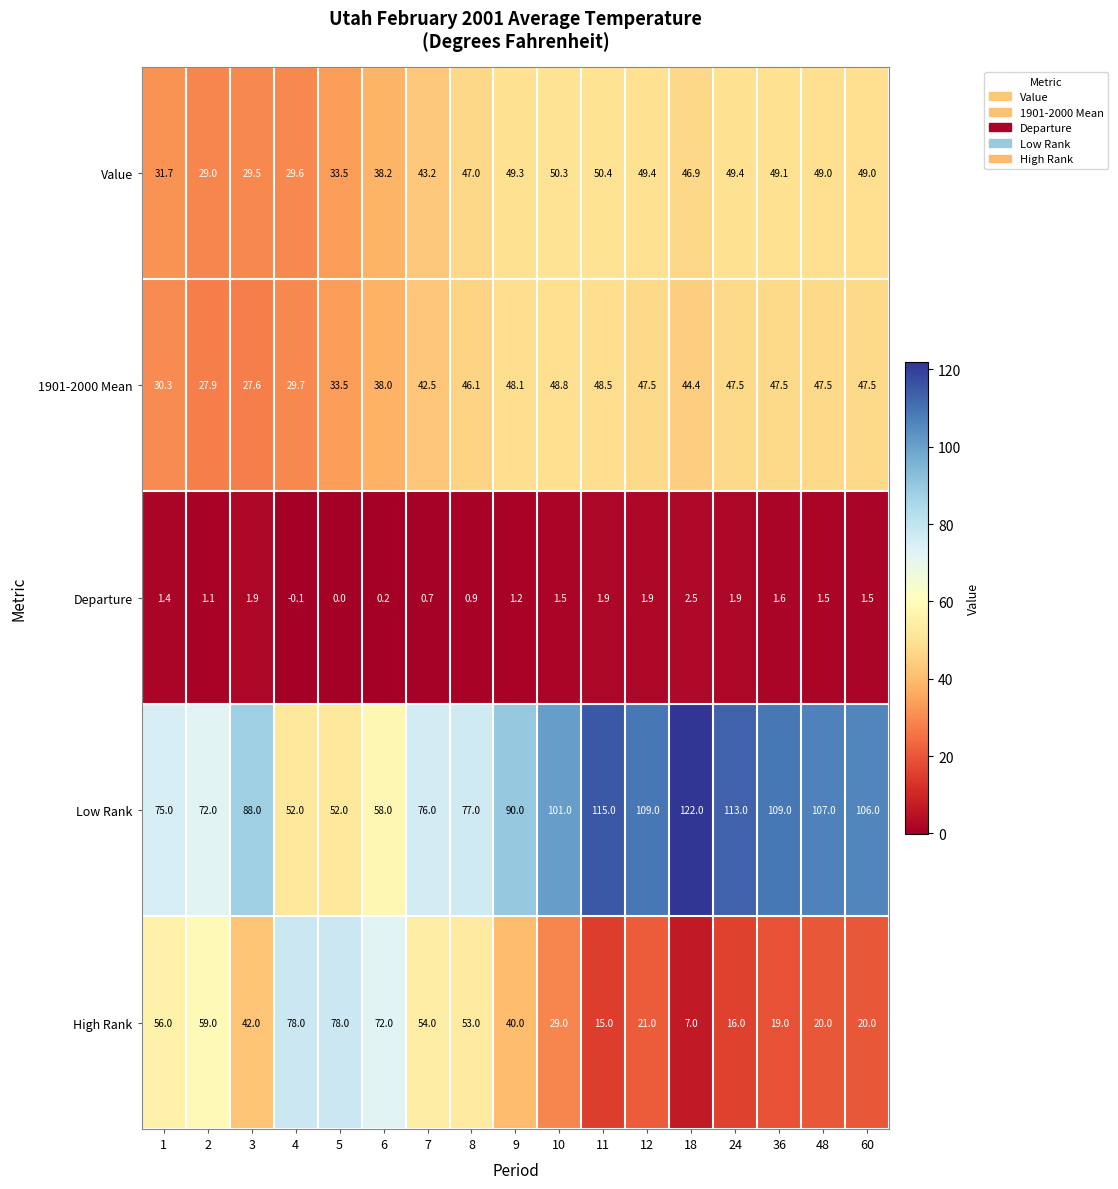

What is the difference between the highest and lowest values at 1?

73.6